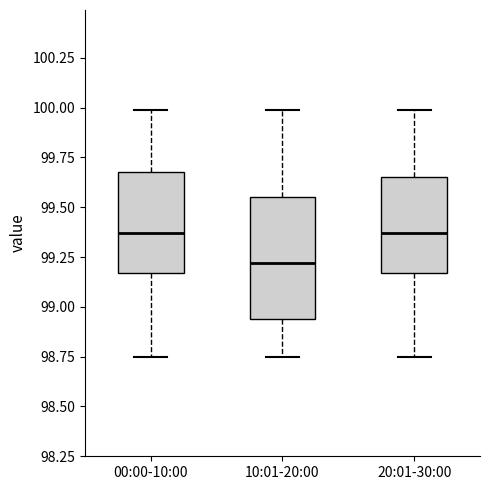

Which box is the tallest, from its lower edge to its upper edge?

10:01-20:00